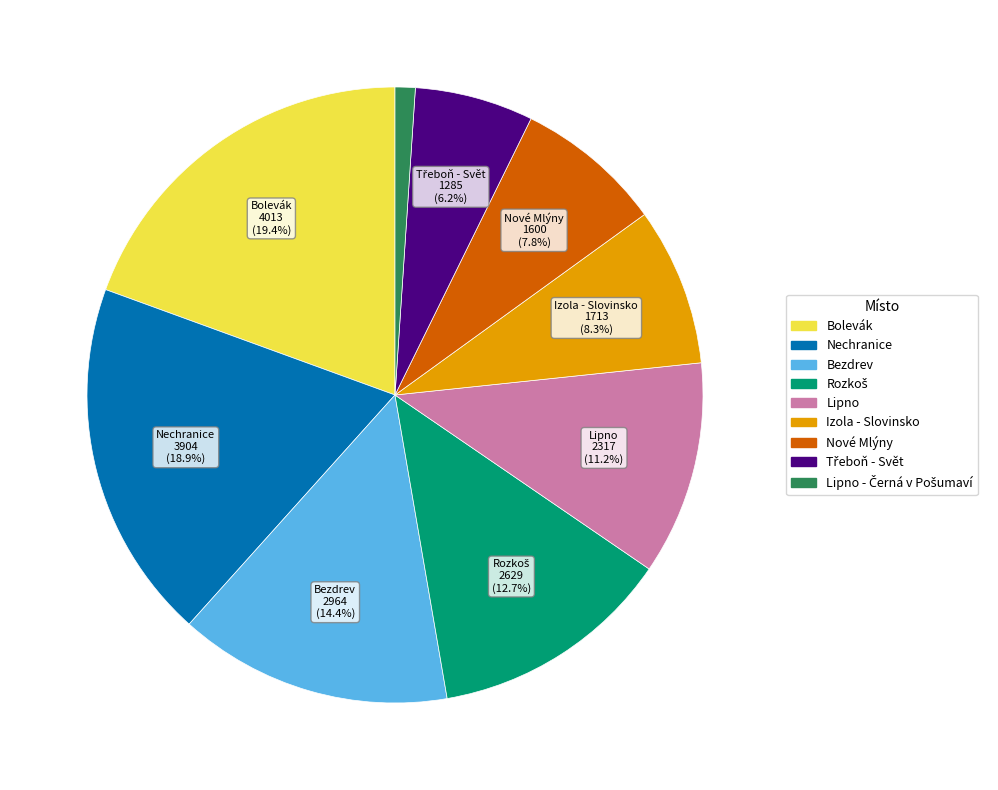

Is there any slice that represents more than half of the pie?

No